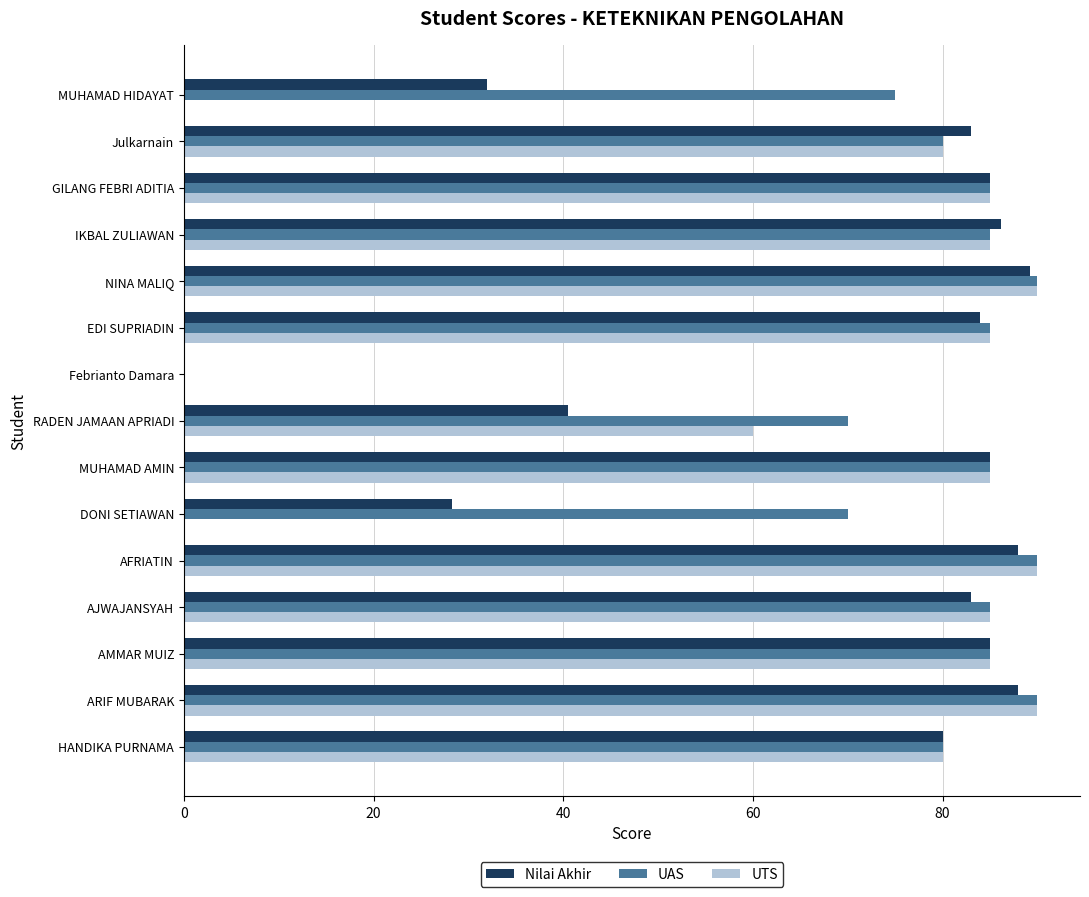

The value of UAS at MUHAMAD AMIN is 85.0. True or false?

True